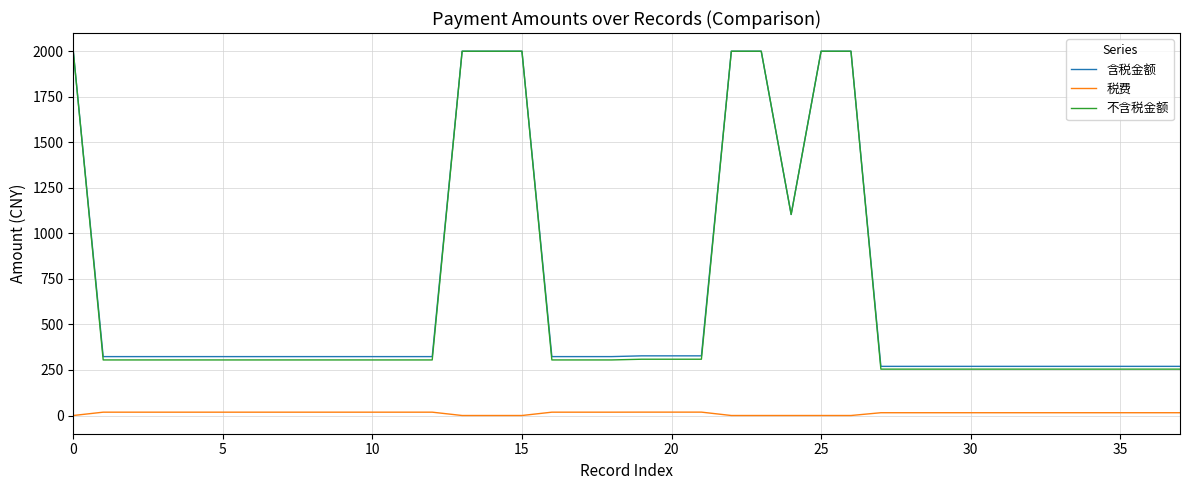

Which series has the widest spread of values?

不含税金额